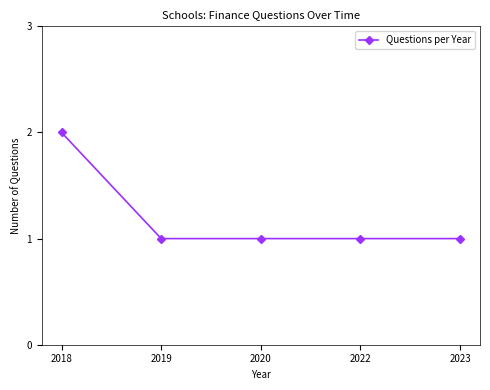

What is the sum of the values at 2018 and 2022?

3